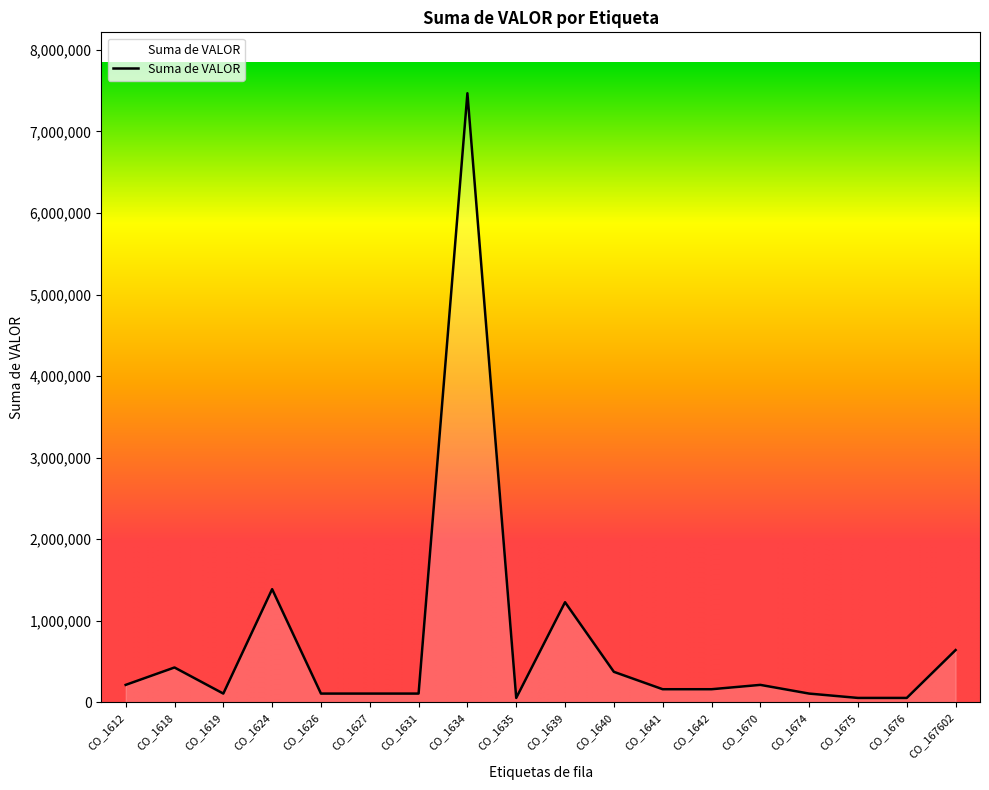

Reading right to left, transcribe all the data shown in this chart.

640200	53350	53350	106700	213400	160050	160050	373450	1227050	53350	7469000	106700	106700	106700	1387100	106700	426800	213400